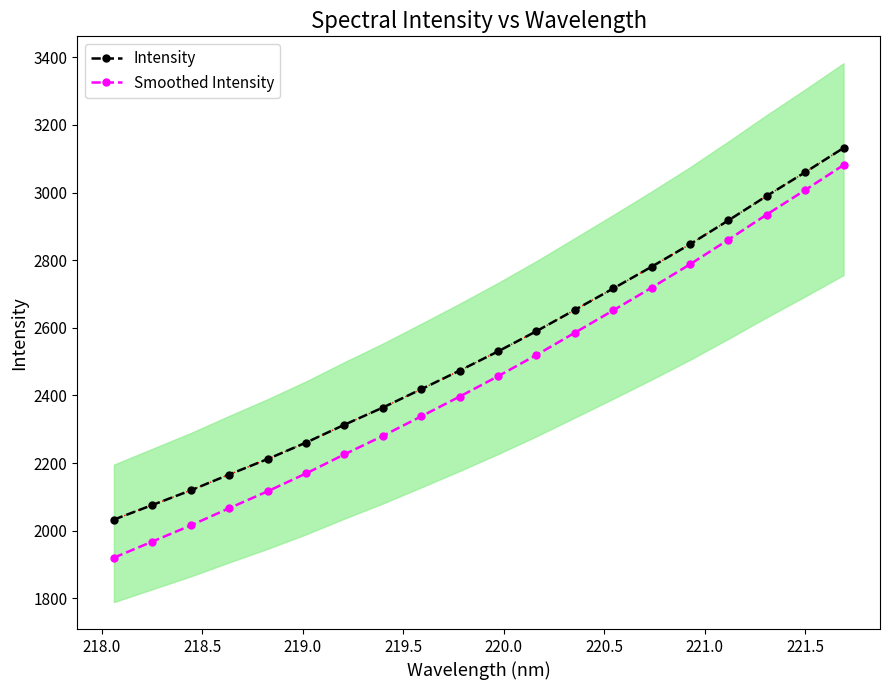

True or false: Smoothed Intensity has more than 1 interior local peaks.

False